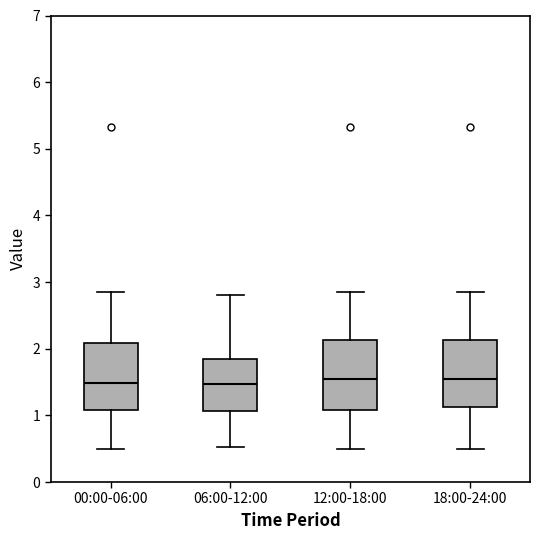

Reading left to right, transcribe this box plot: for each box, give where its median line is, the range the box spans, and where its two whiskers end, as read against the y-axis. The values are not printed on the chart, so give them approximately, as read against the axis.

00:00-06:00: median 1.5, box 1.1 to 2.1, whiskers 0.5 to 2.9
06:00-12:00: median 1.5, box 1.1 to 1.9, whiskers 0.5 to 2.8
12:00-18:00: median 1.6, box 1.1 to 2.1, whiskers 0.5 to 2.9
18:00-24:00: median 1.6, box 1.1 to 2.1, whiskers 0.5 to 2.9